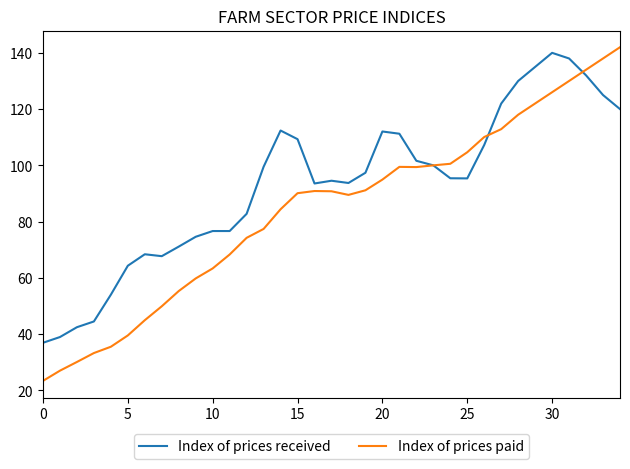

Which series has the largest total across all categories?

Index of prices received